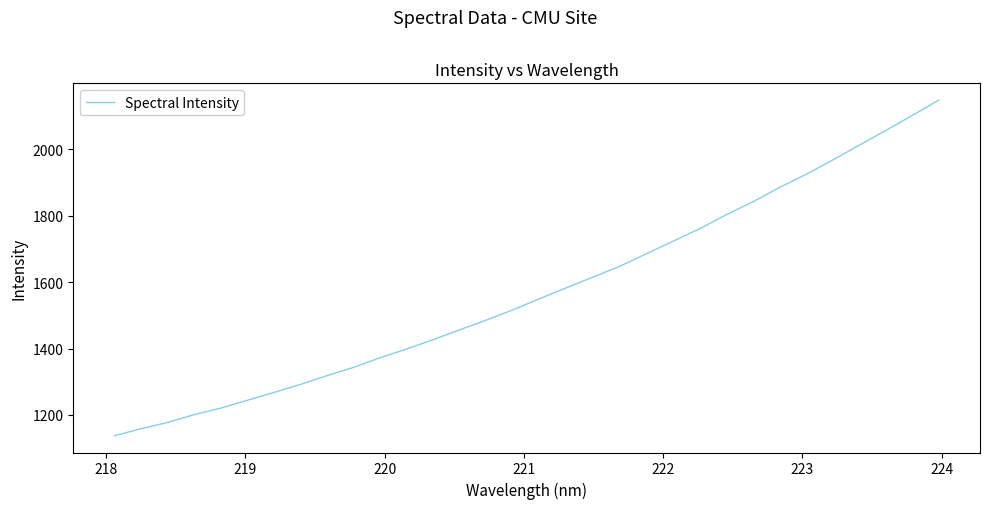

What is the greatest value displayed?

2148.7